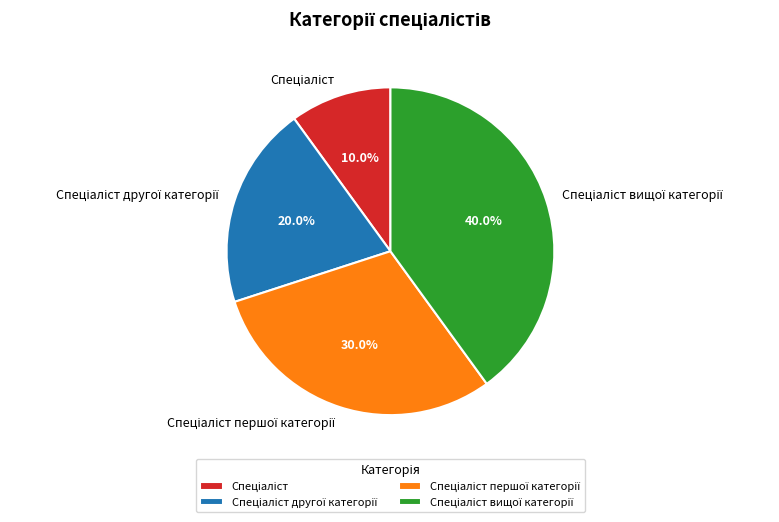

Is there a majority slice in this chart?

No